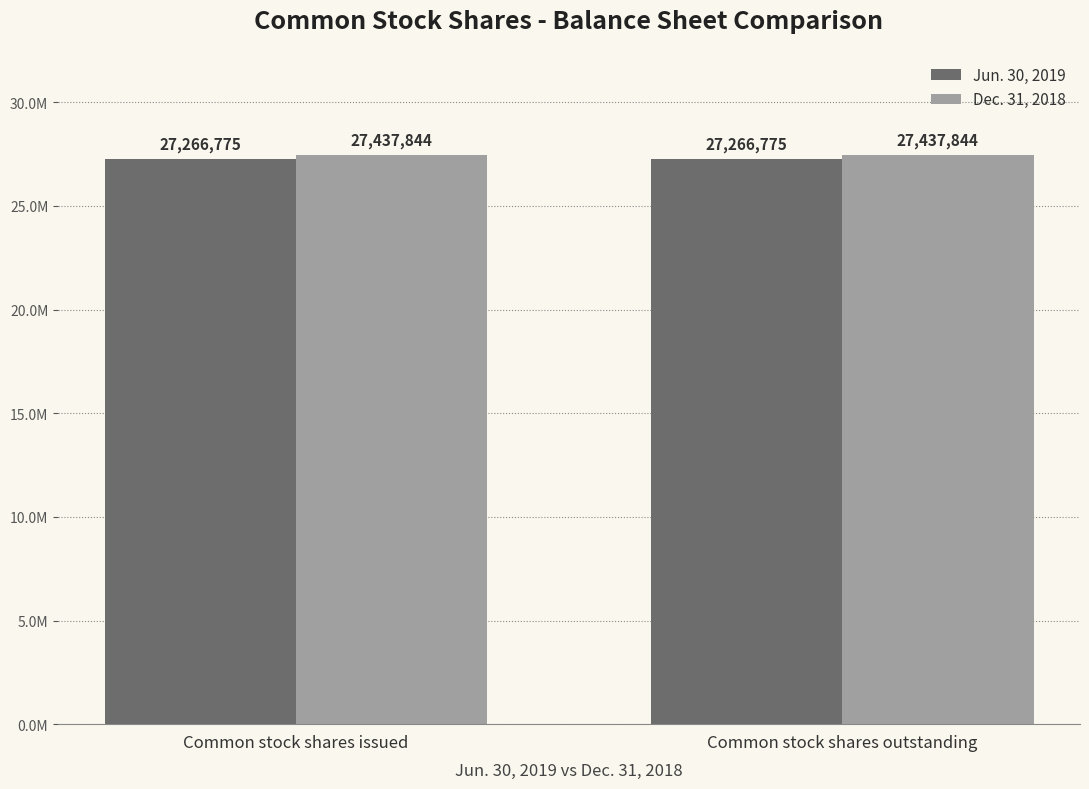

What is the sum of all Jun. 30, 2019 values?

54533550